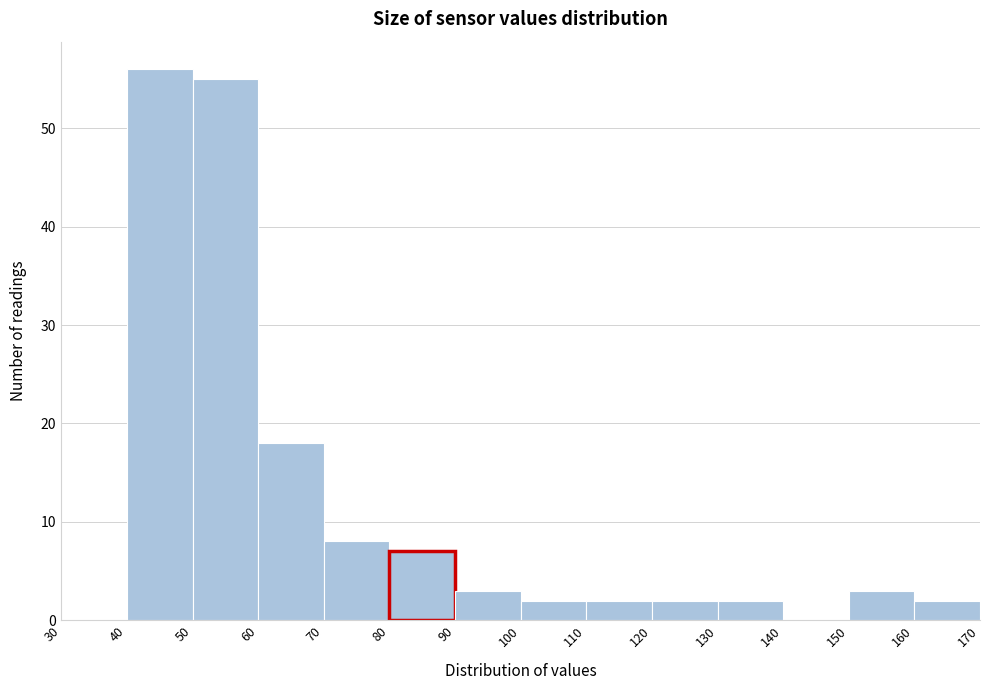

Over which range of the x-axis is the bar tallest?

40 to 50